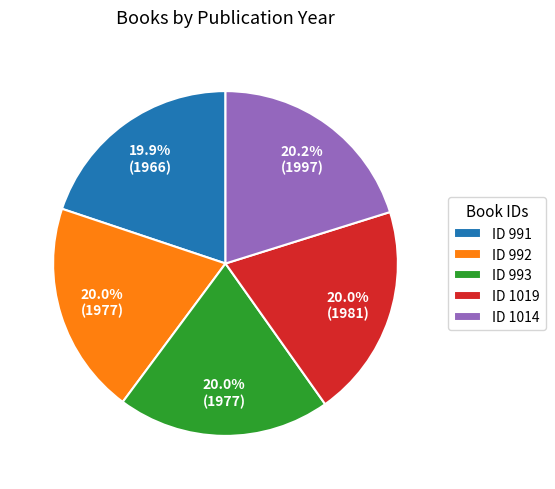

How many segments does this pie chart have?

5